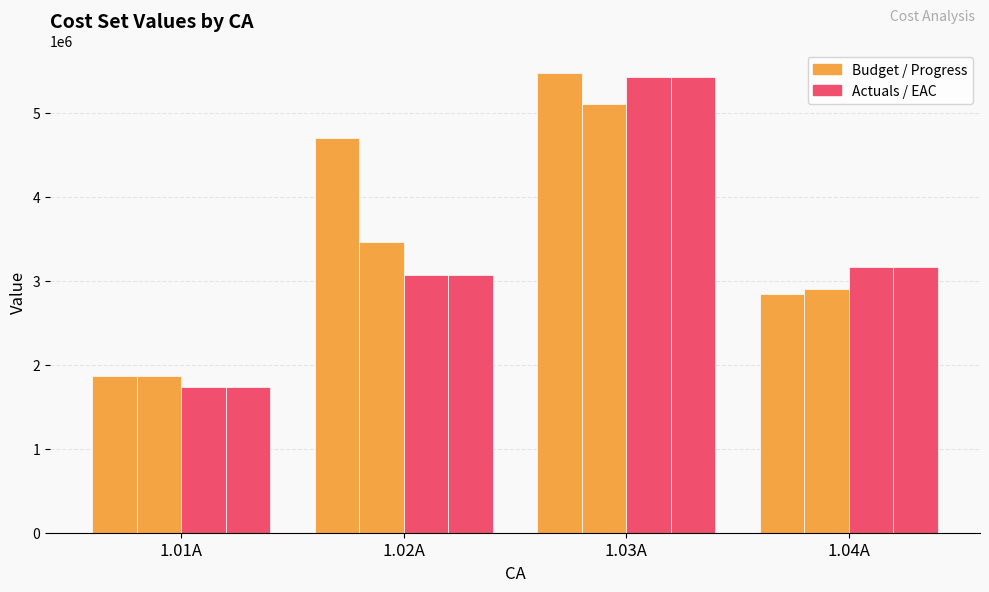

Count the number of data series in this chart.

4